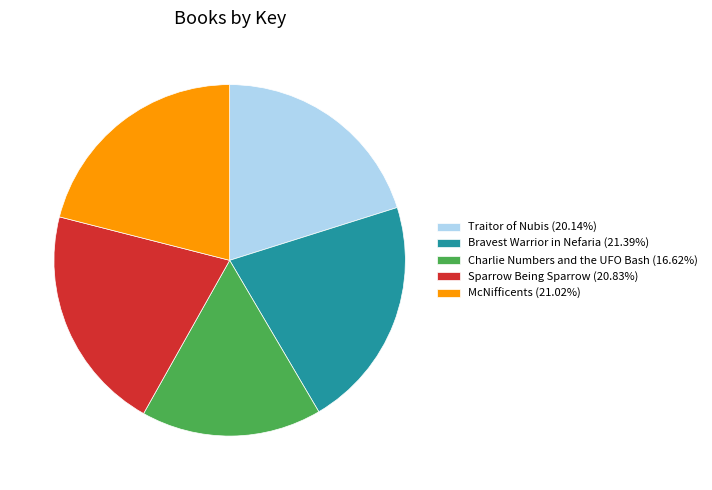

Does Traitor of Nubis (20.14%) account for over 50% of the chart?

No